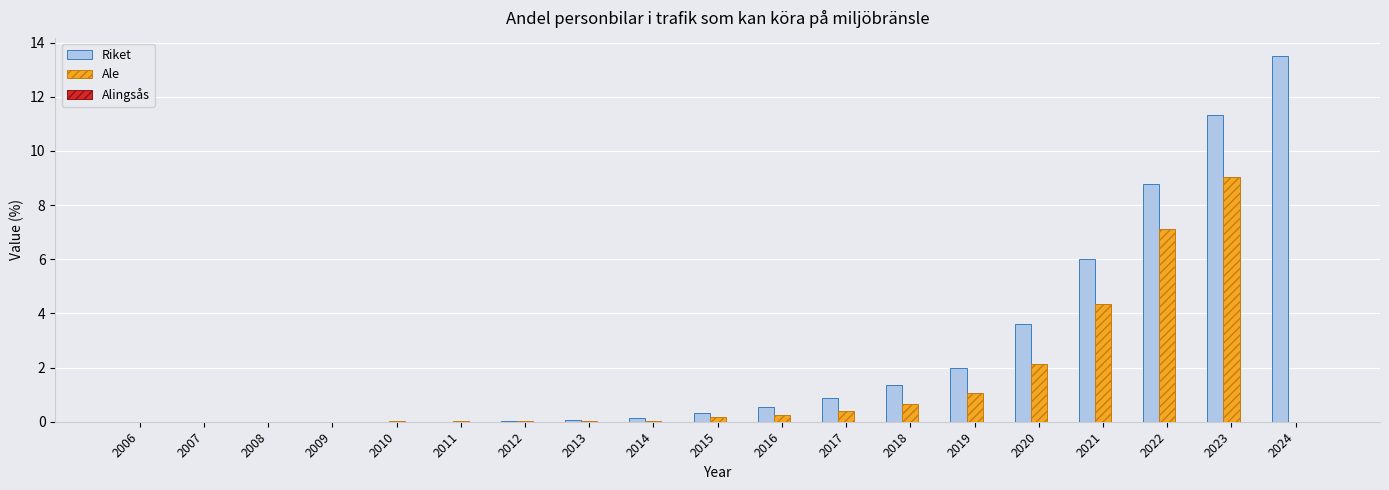

Is the value of Ale at 2006 greater than the value of Riket at 2016?

No